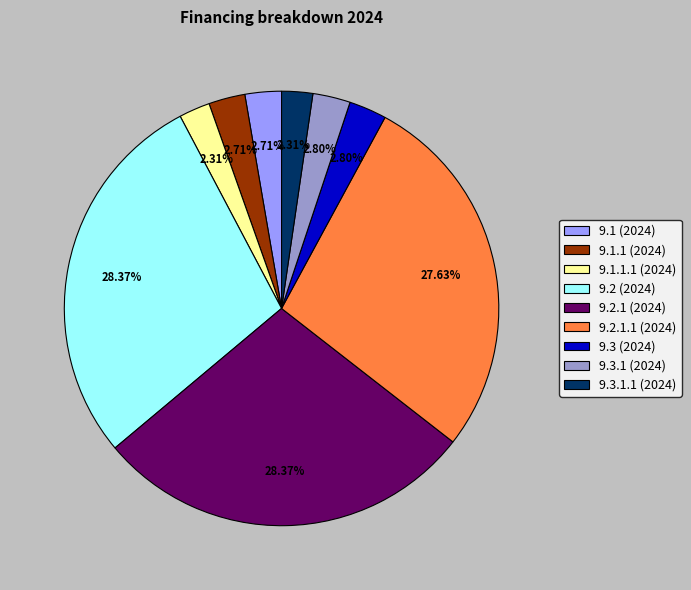

To the nearest percent, what is the average slice percentage?

11%